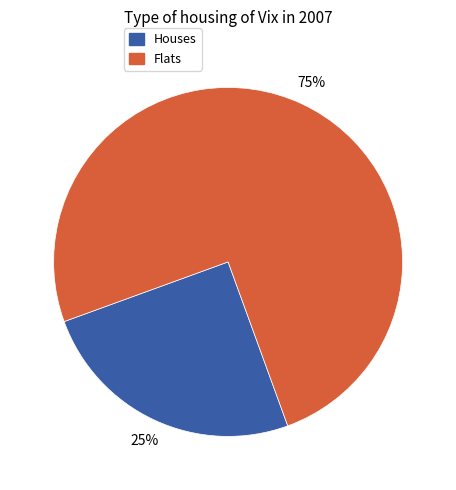

To the nearest percent, what is the average slice percentage?

50%